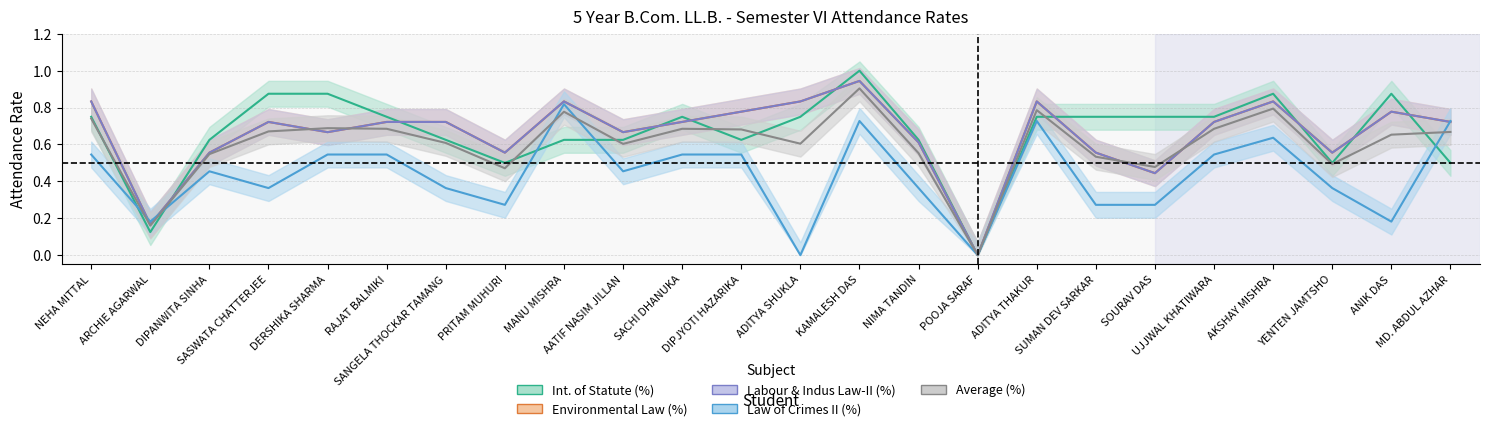

At which label is Int. of Statute (%) closest to 0?

POOJA SARAF